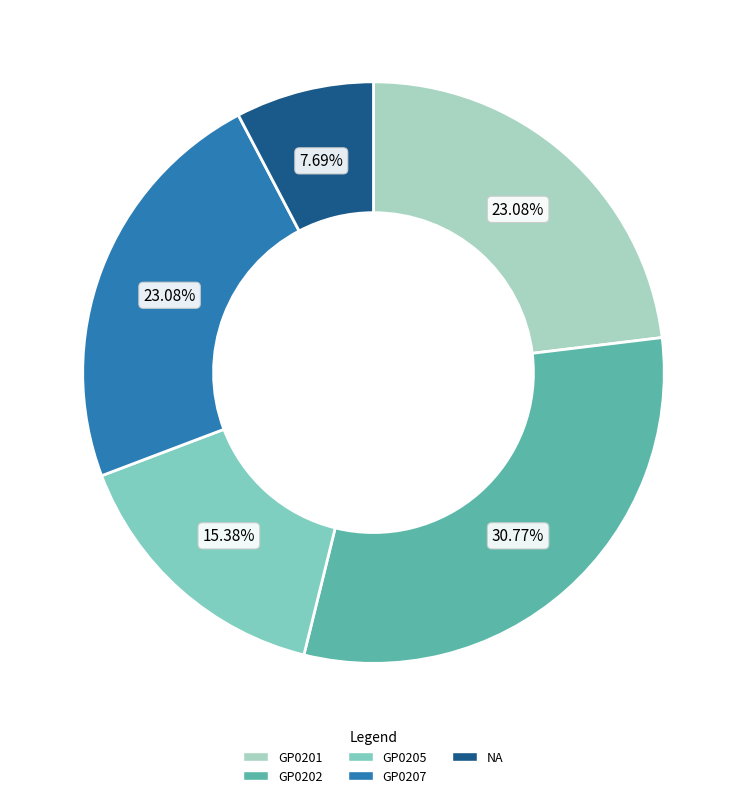

Does any single category account for the majority?

No